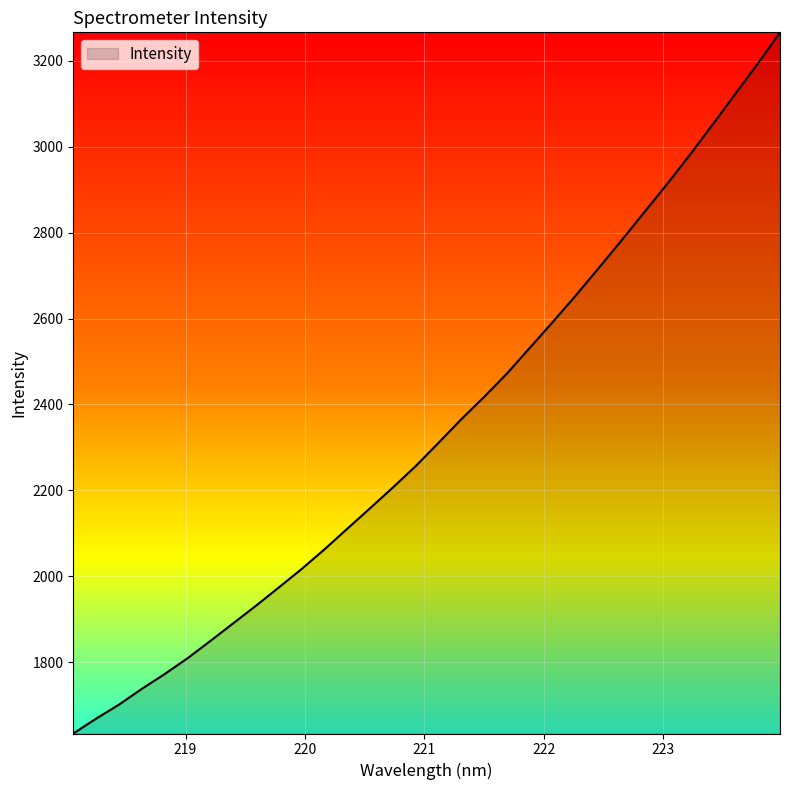

True or false: the data has more than 1 interior local peaks.

False